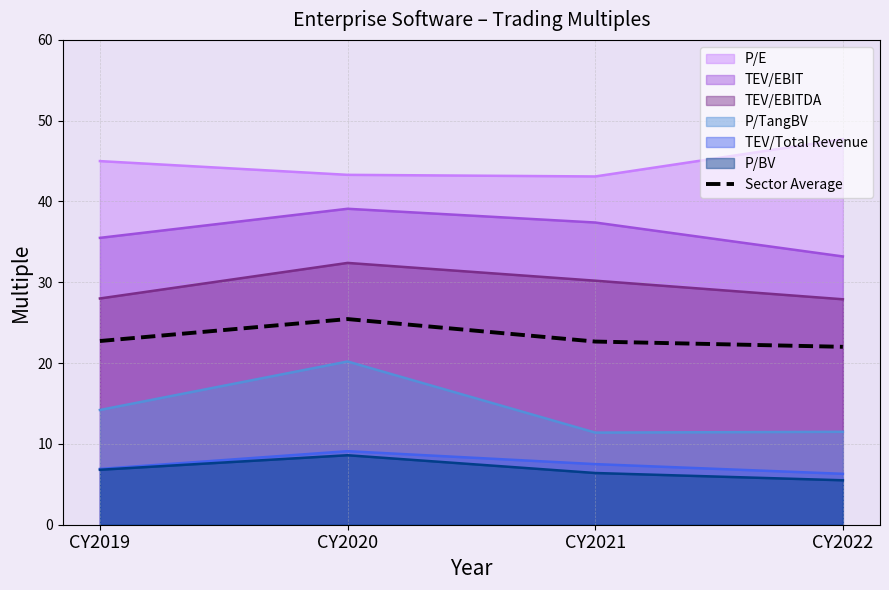

How many interior local peaks (higher than both neighbors) does the data have?

1